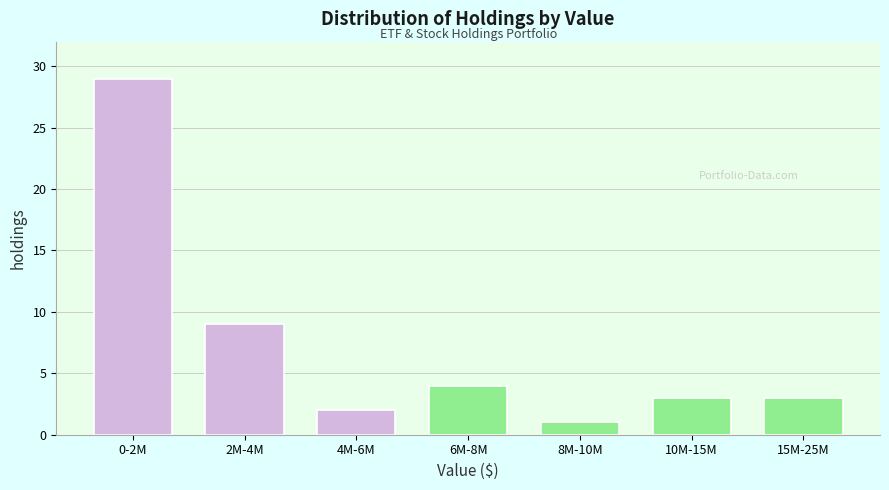

Reading left to right, transcribe all the data shown in this chart.

29	9	2	4	1	3	3